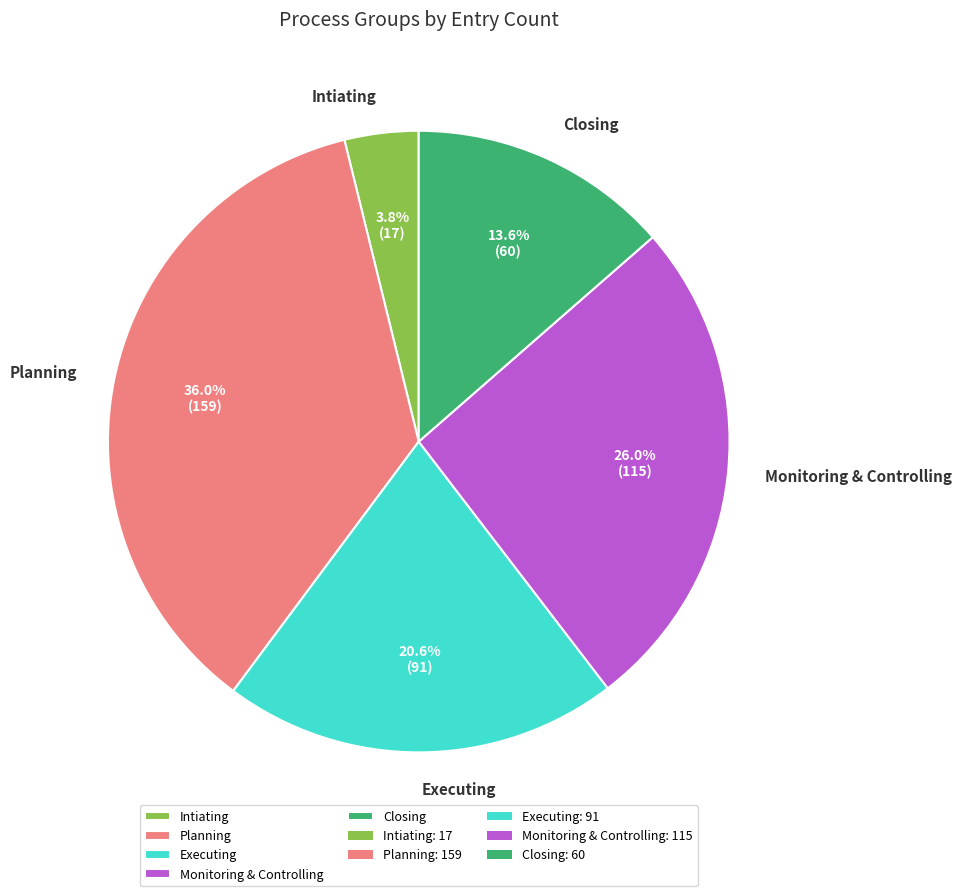

Count the number of slices in the pie.

5